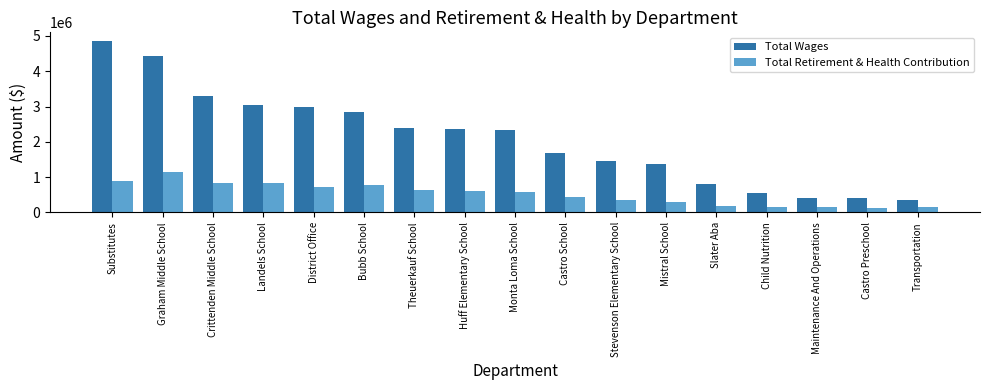

At which category is the sum across all series the highest?

Substitutes